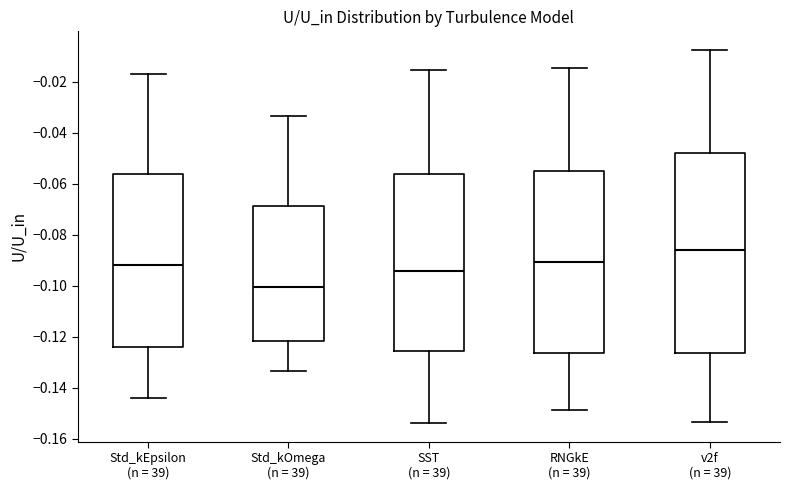

Comparing the boxes themselves (not the whiskers), which one is the tallest?

v2f (n = 39)